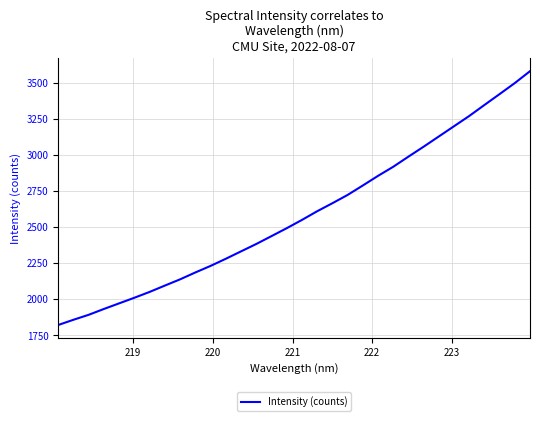

What is the greatest value displayed?

3578.3